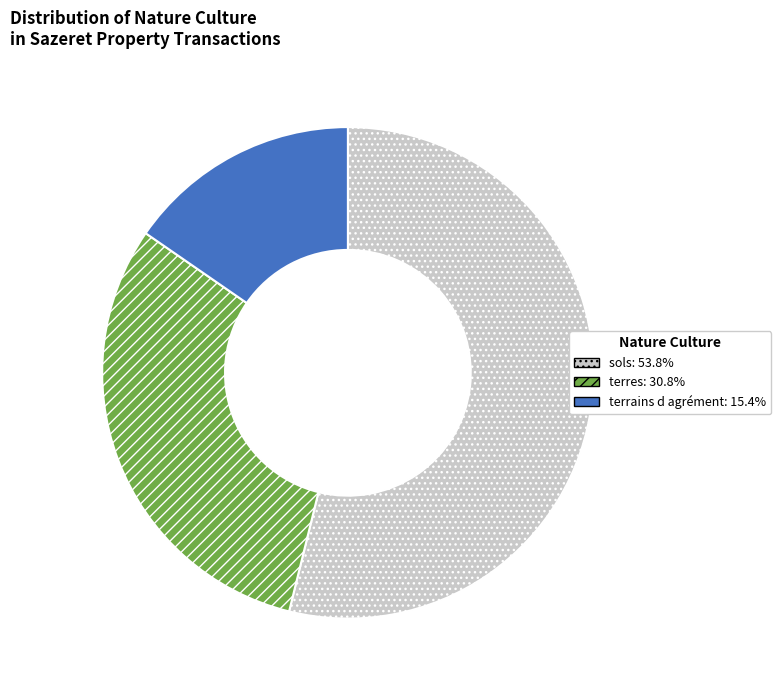

Does any single category account for the majority?

Yes